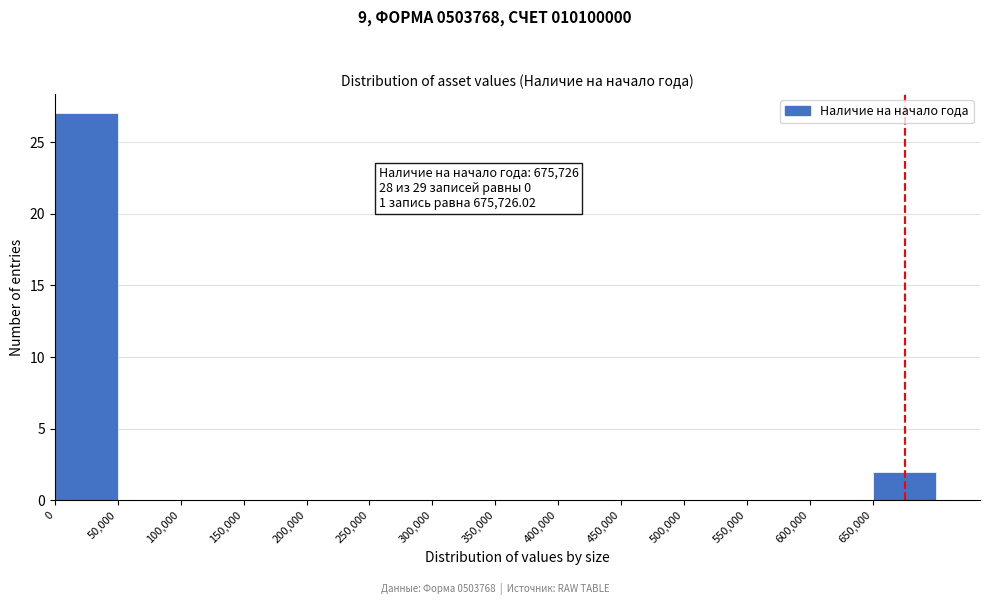

Over which range of the x-axis is the bar tallest?

0 to 50000